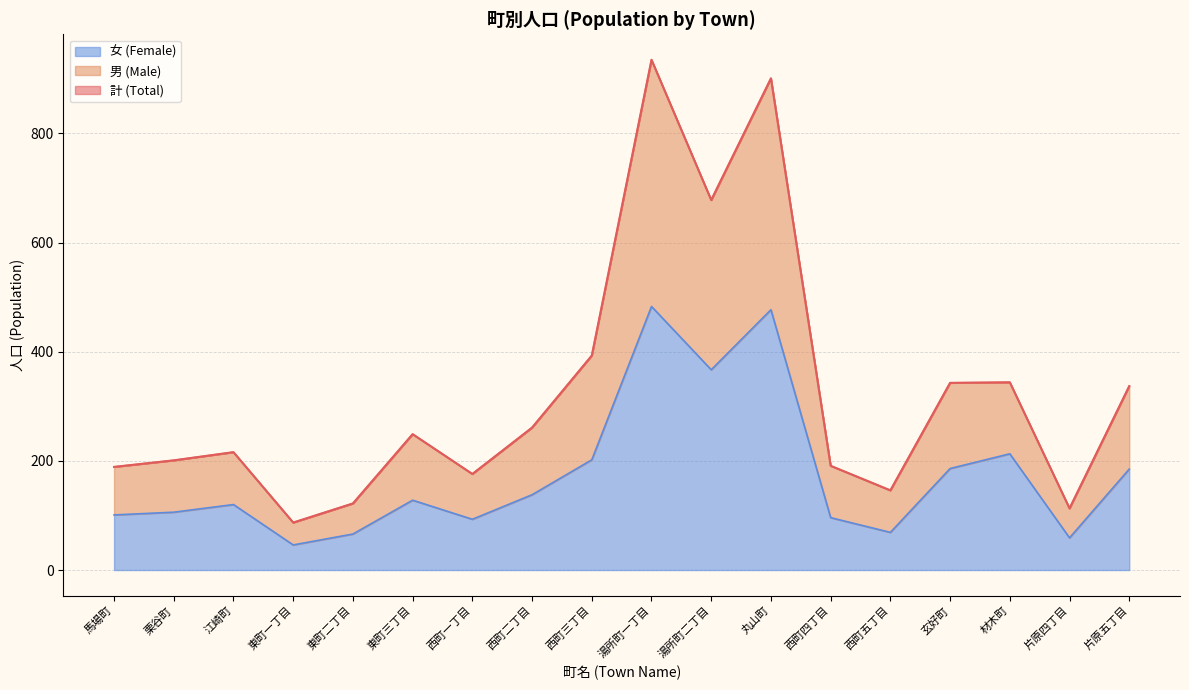

In 女 (Female), how many points are lower than both neighbors (excluding endpoints)?

5